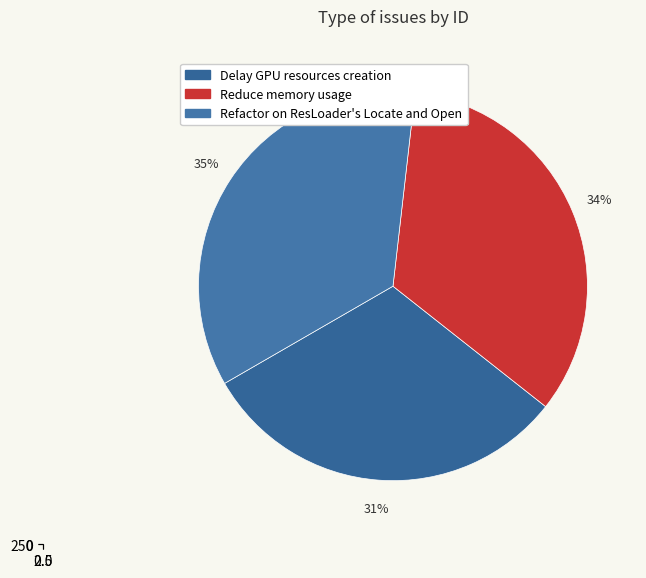

True or false: Refactor on ResLoader's Locate and Open accounts for 35% of the total.

True